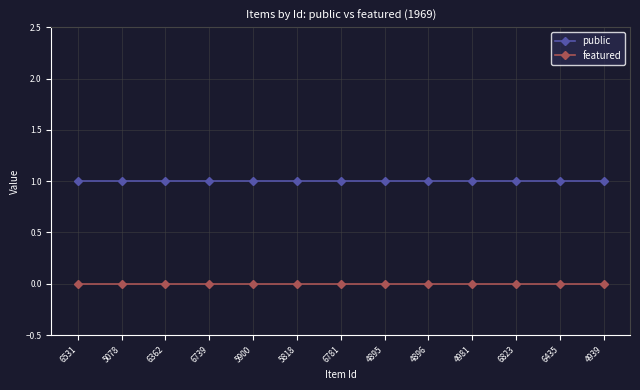

True or false: public and featured cross at least once.

False